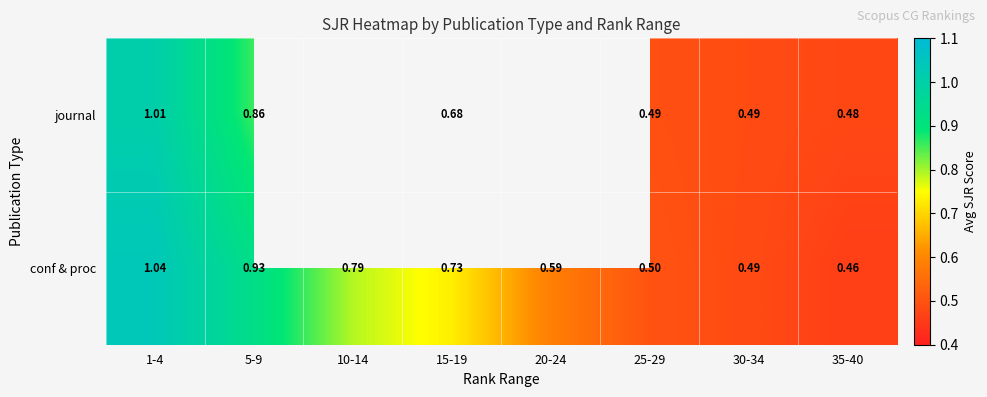

Is it true that conf & proc equals 0.2 at 20-24?

False